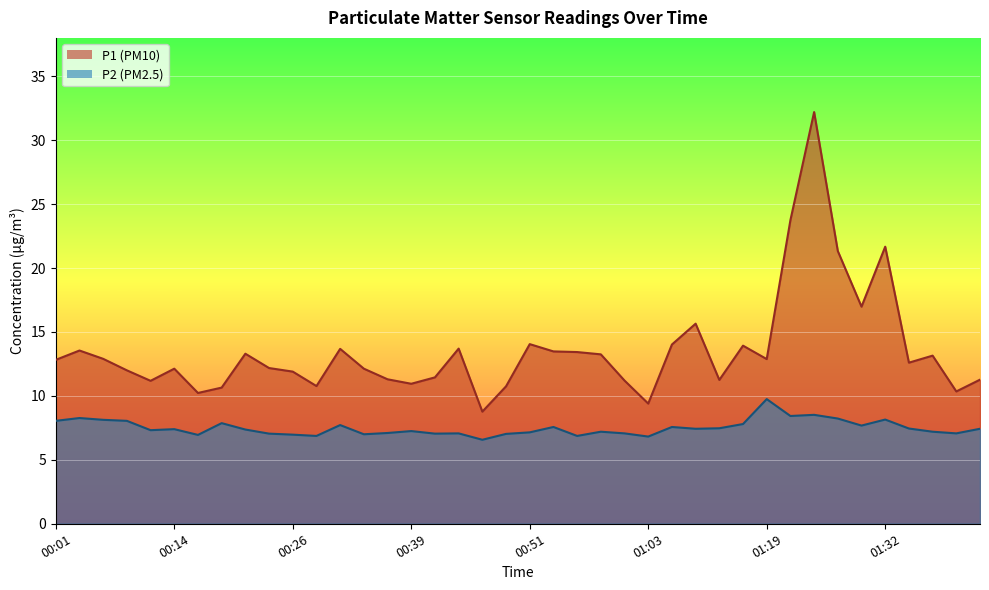

What is the difference between the maximum and second lowest values in the P1 series?

22.8